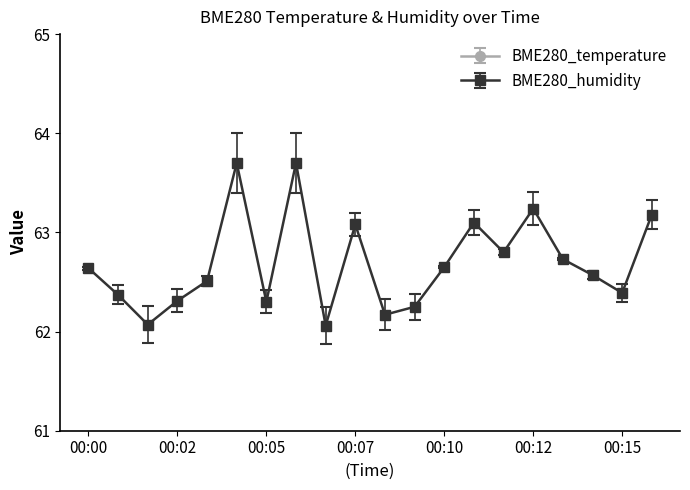

Count the number of categories in the chart.

20